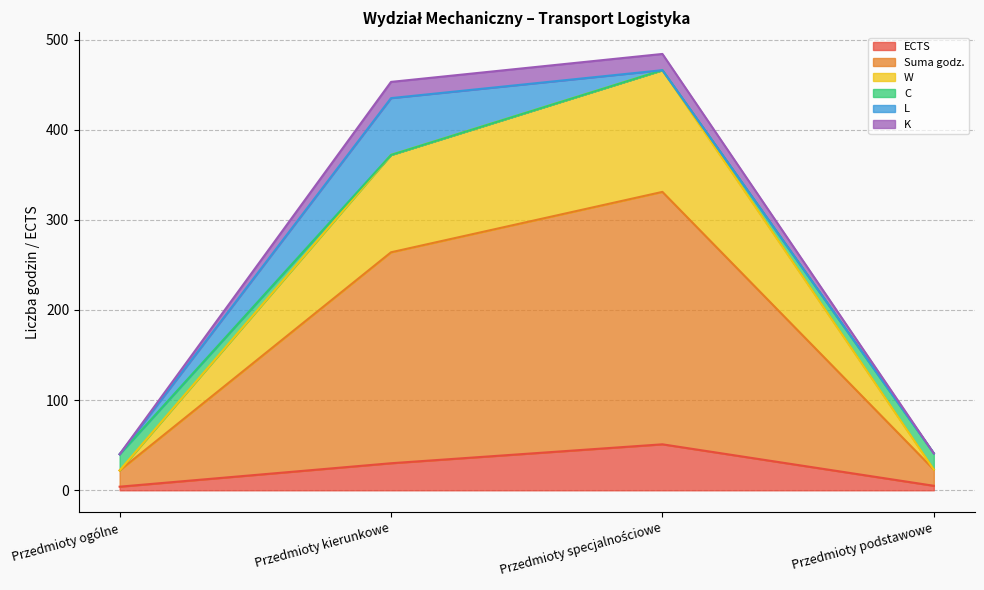

Where is the first local maximum for K?

Przedmioty specjalnościowe